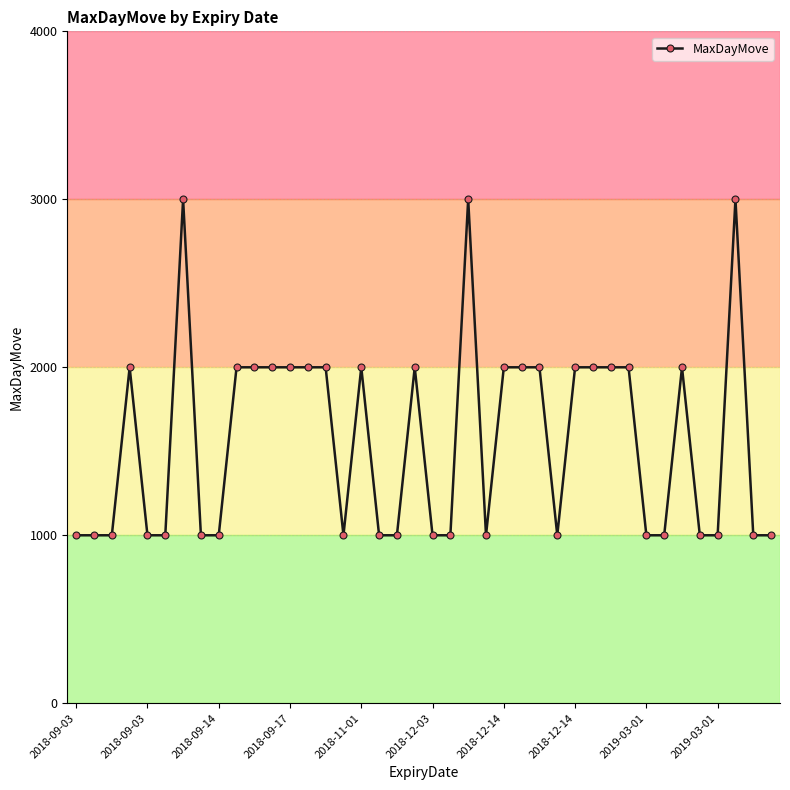

How many lines are shown in the chart?

1